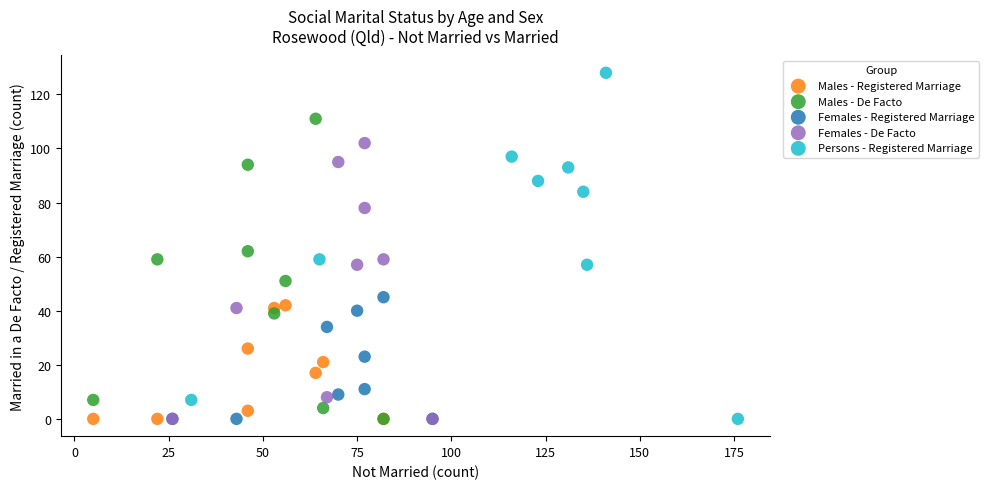

Which series has the widest spread of Y values?

Persons - Registered Marriage